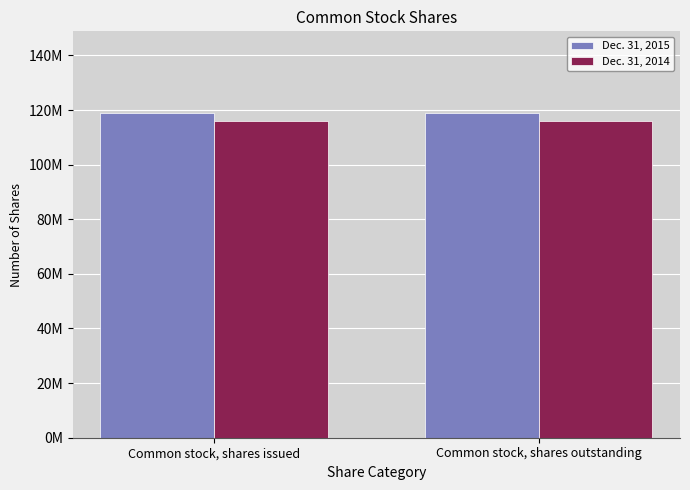

Which series has the largest total across all categories?

Dec. 31, 2015